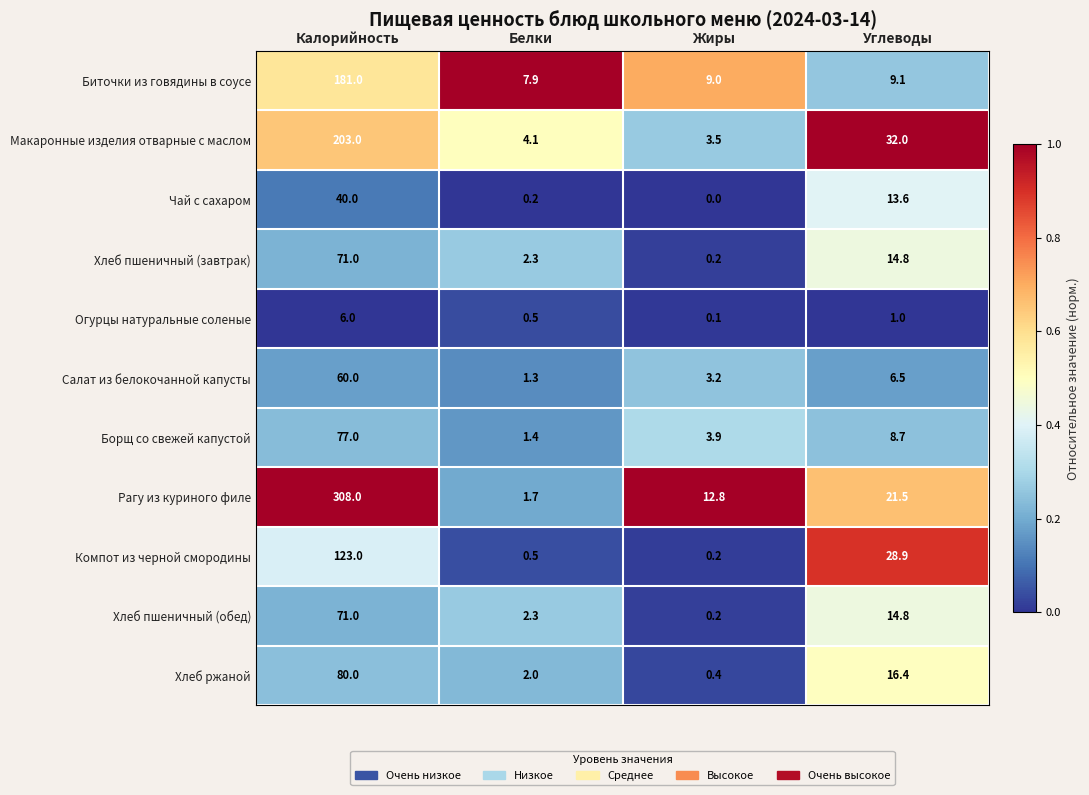

What is the difference between the second highest and minimum values in the Макаронные изделия отварные с маслом series?

28.5